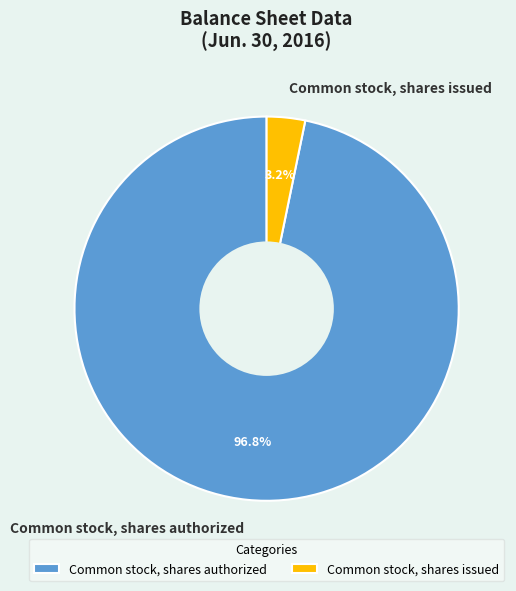

To the nearest percent, what percentage of the pie is Common stock, shares issued?

3%